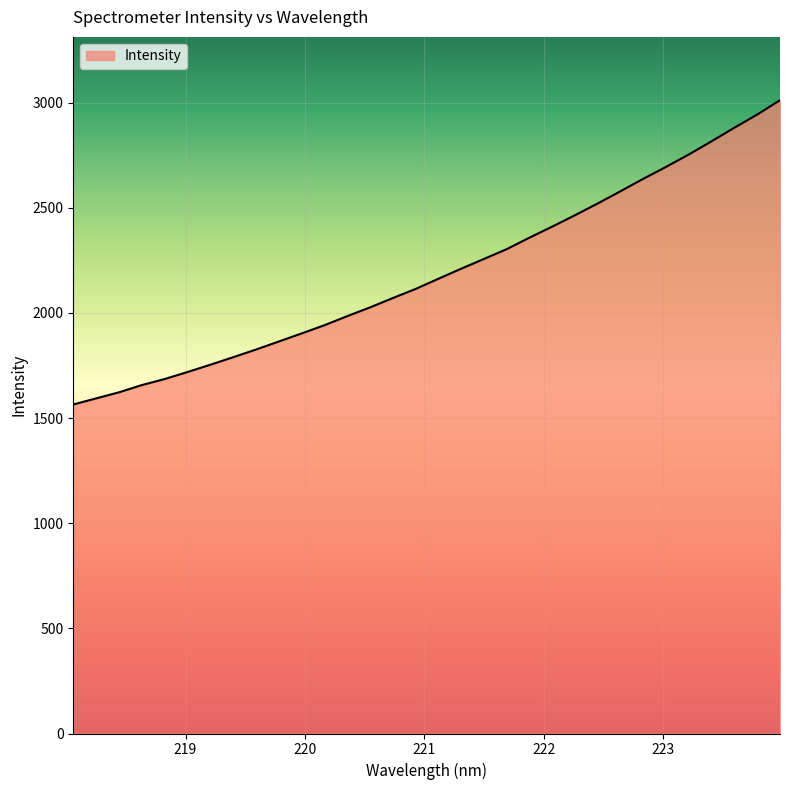

What is the difference between the maximum and minimum values?

1446.8